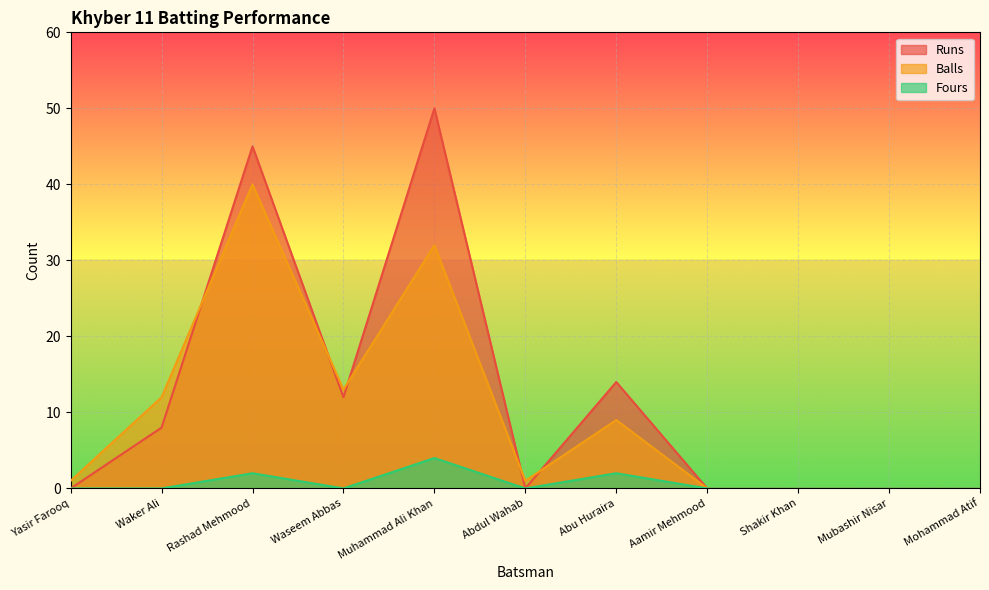

The Balls series shows 12 at Waker Ali. True or false?

True